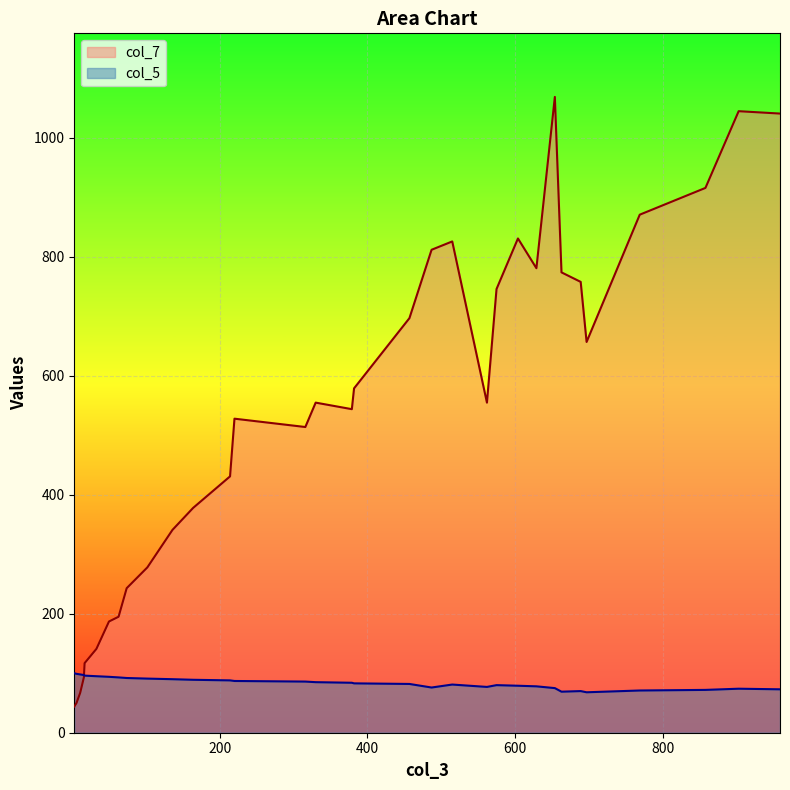

True or false: col_5 and col_7 cross at least once.

True